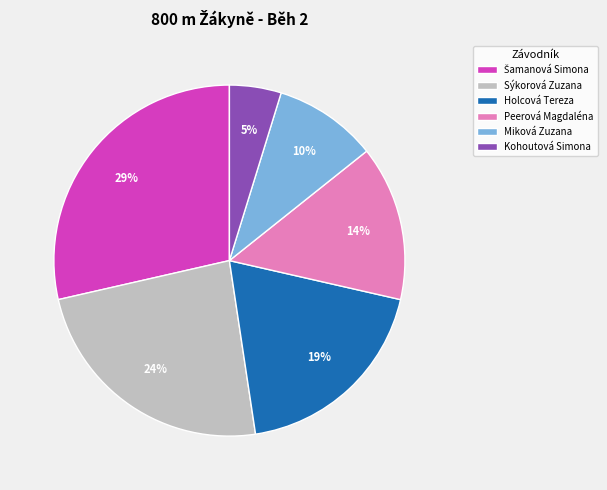

What is the smallest slice in the pie chart?

Kohoutová Simona